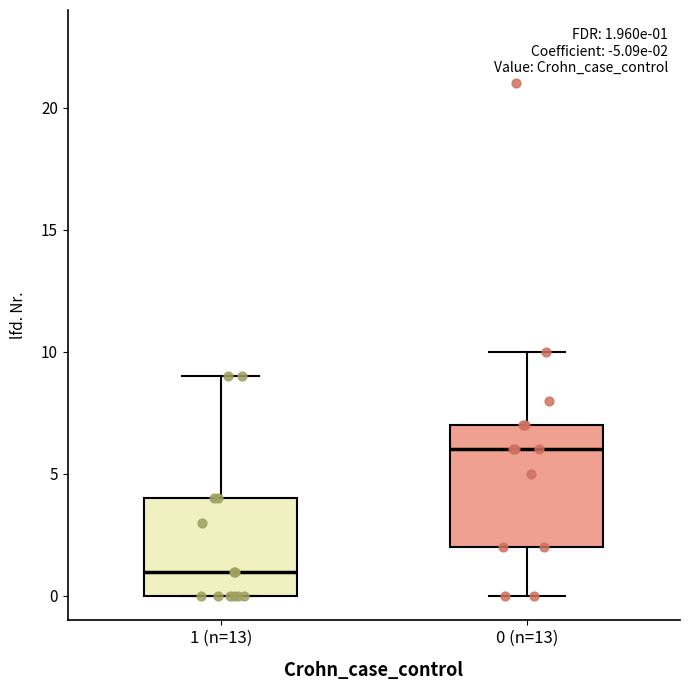

Which box's median line is the lowest?

1 (n=13)